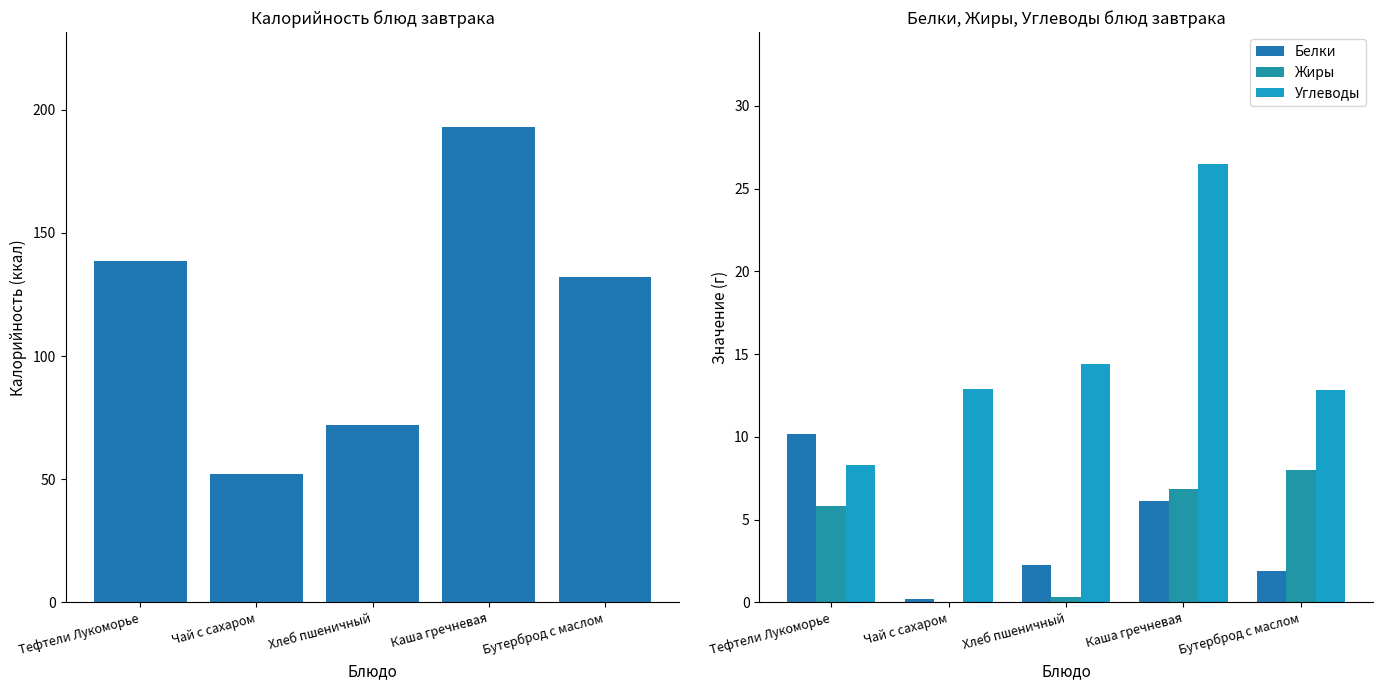

Is it true that Калорийность equals 72.0 at Хлеб пшеничный?

True